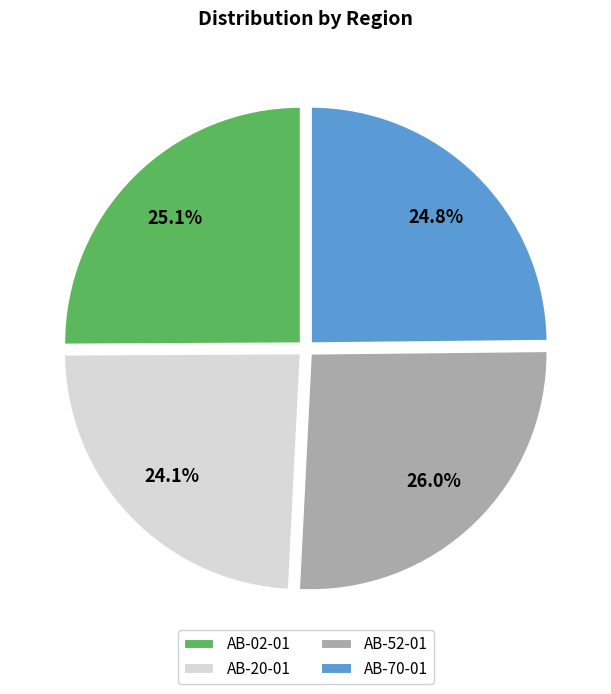

To the nearest percent, what is the combined percentage of AB-70-01 and AB-52-01?

51%